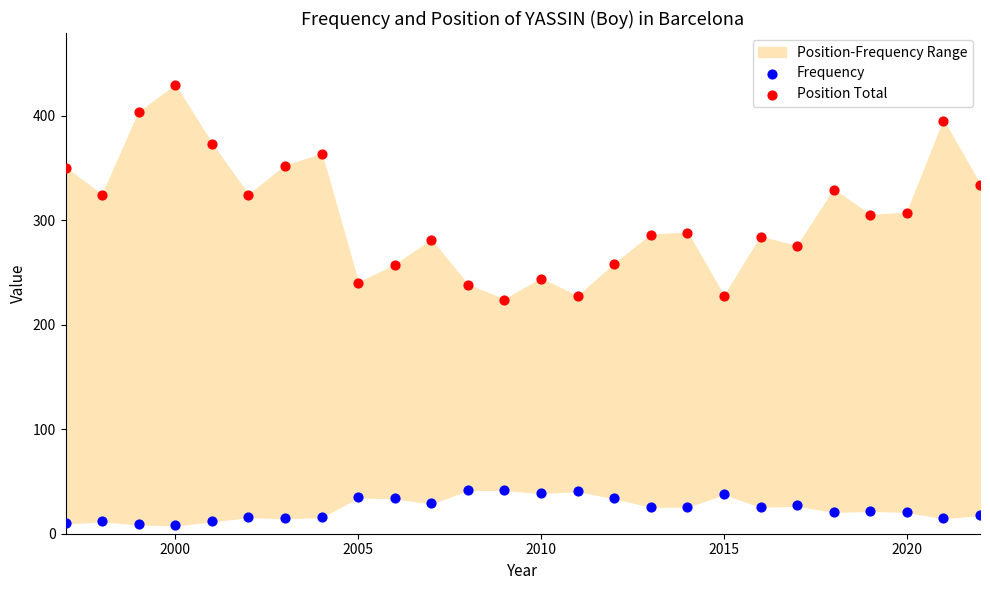

Across all data points, what is the range of X values (max minus min)?

25